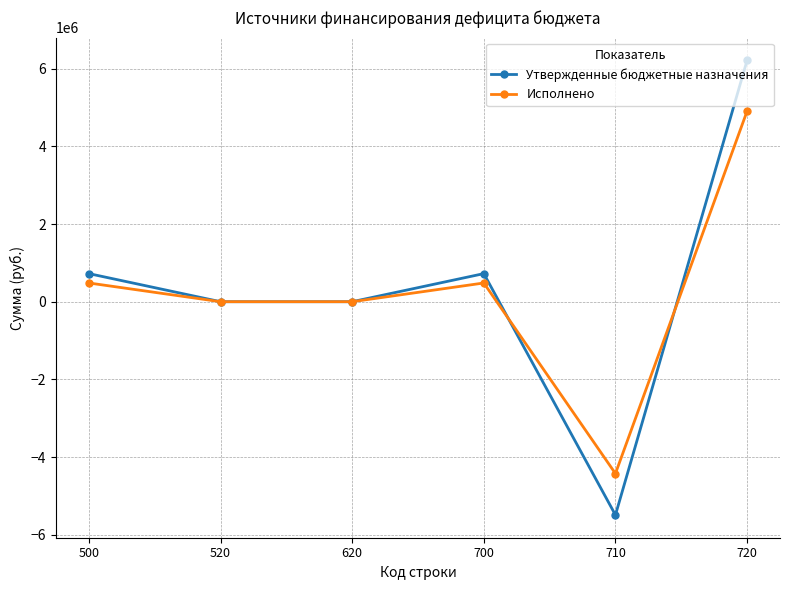

Read the Утвержденные бюджетные назначения value at 700.

723213.0